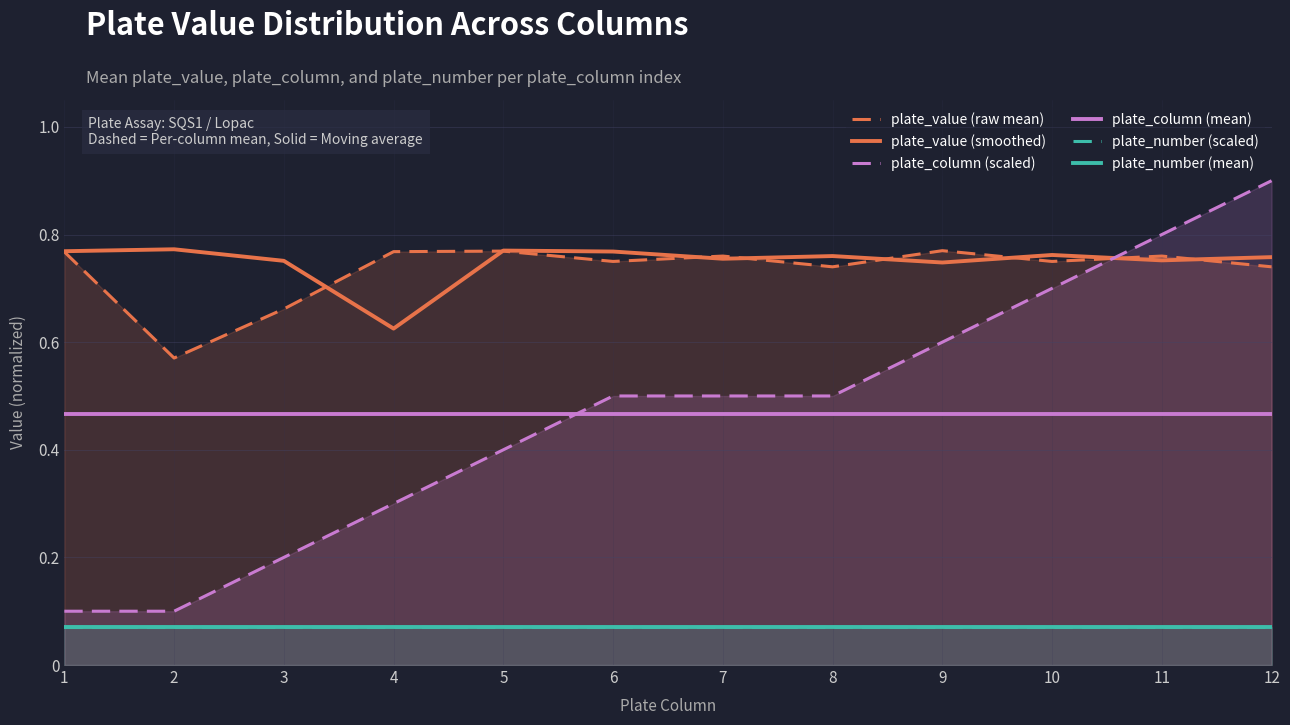

What are all the series names shown in the legend?

plate_value (raw mean), plate_value (smoothed), plate_column (scaled), plate_column (mean), plate_number (scaled), plate_number (mean)